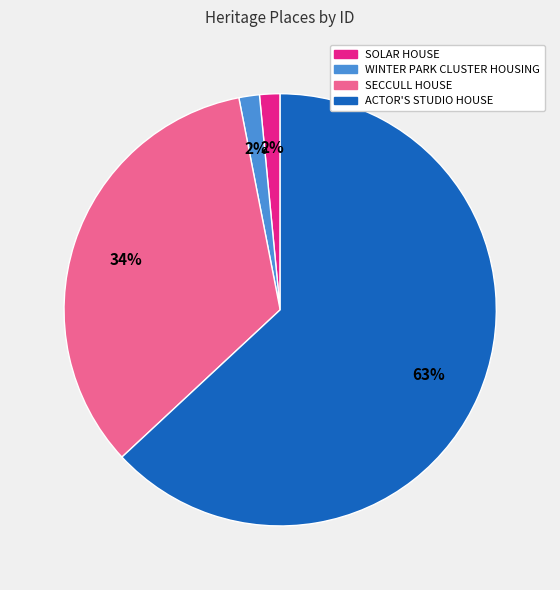

To the nearest percent, what percentage of the pie is SOLAR HOUSE?

2%